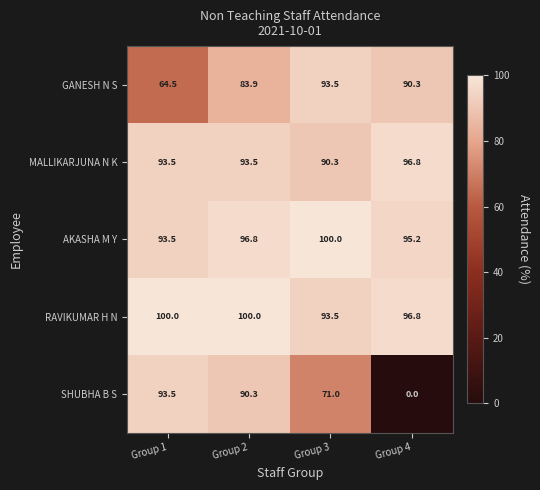

What is the difference between the MALLIKARJUNA N K values at Group 2 and Group 3?

3.2